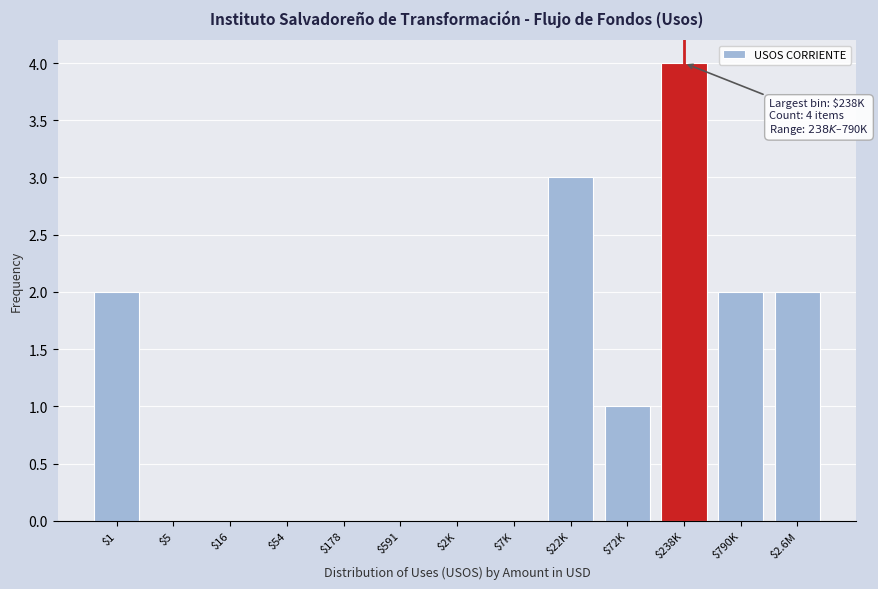

What is the maximum value shown in the chart?

4